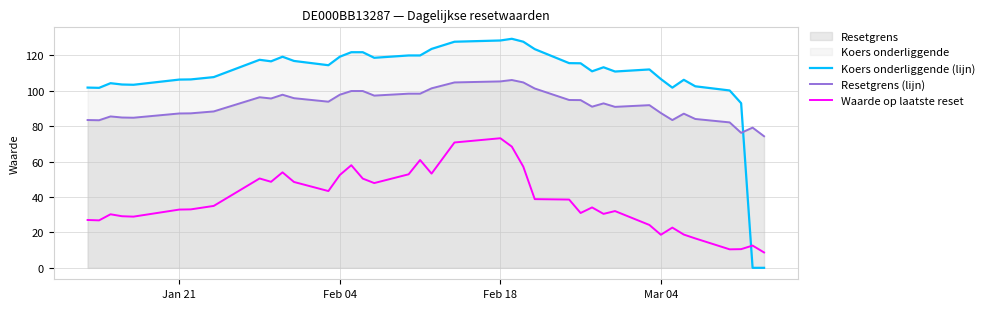

How many intersections are there between Koers onderliggende (lijn) and Resetgrens (lijn)?

1